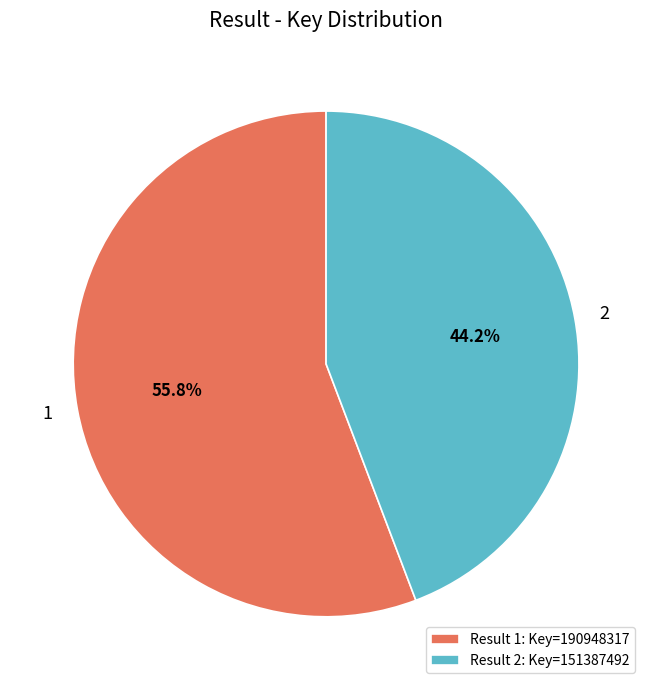

Approximately how many times larger is the value at 1 compared to 2?

1.3